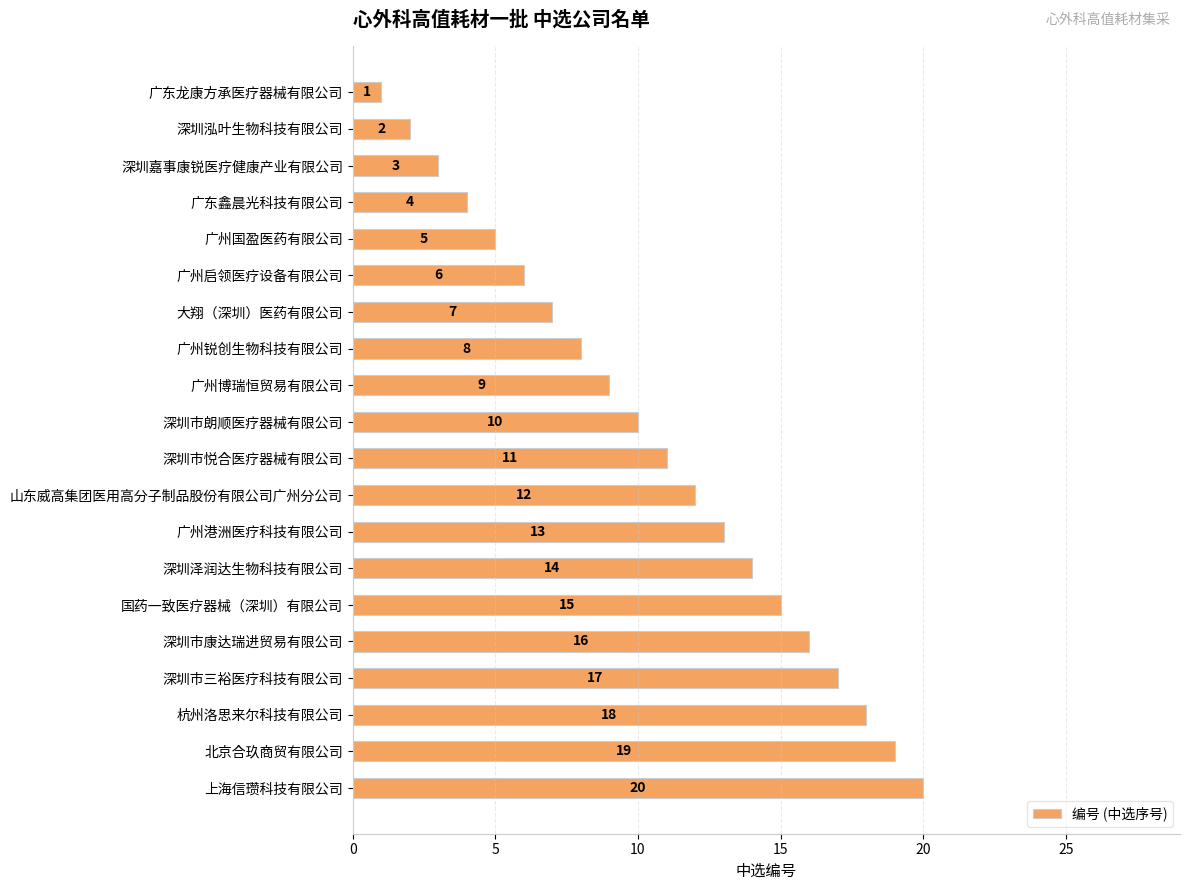

How many series are shown in this chart?

1